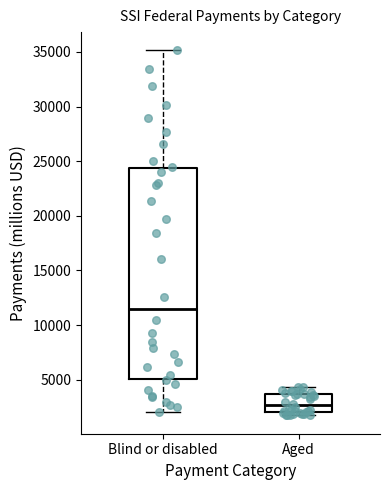

Which box has the highest median line?

Blind or disabled